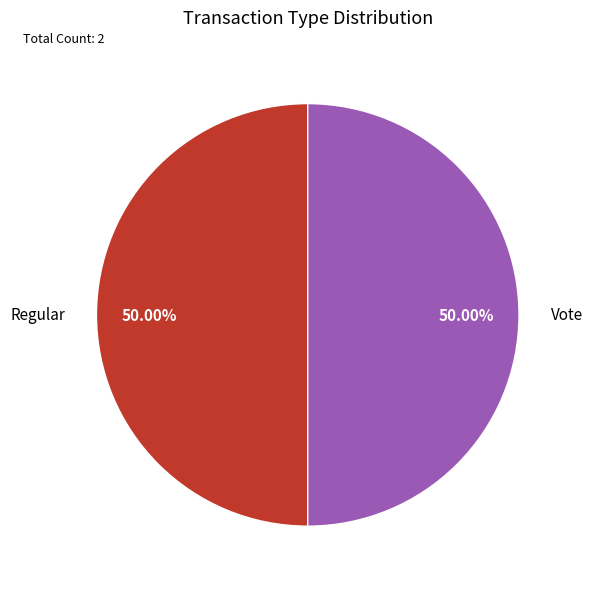

Is the sum of Vote and Regular greater than half?

Yes